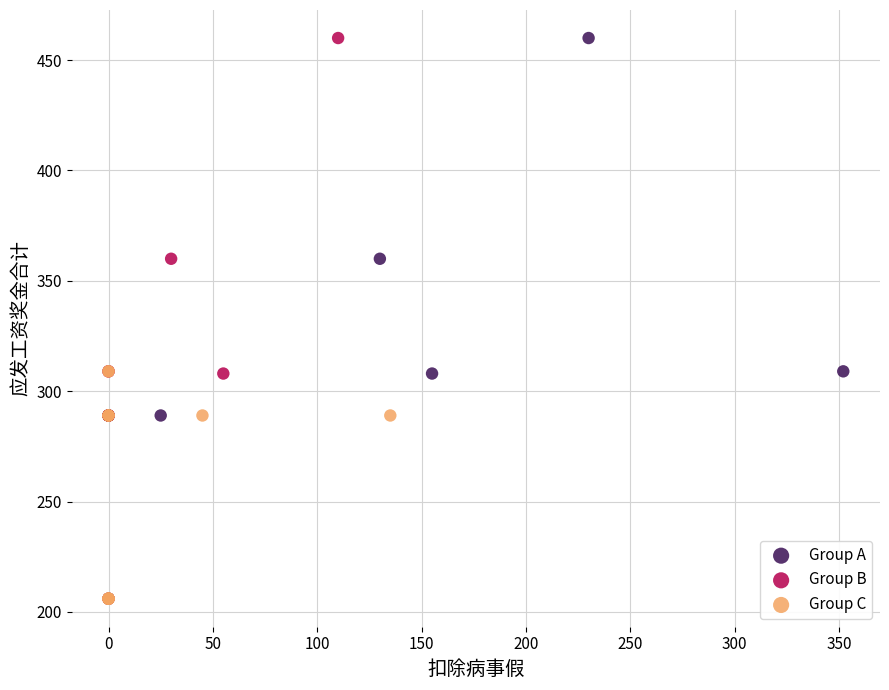

What are all the series names shown in the legend?

Group A, Group B, Group C